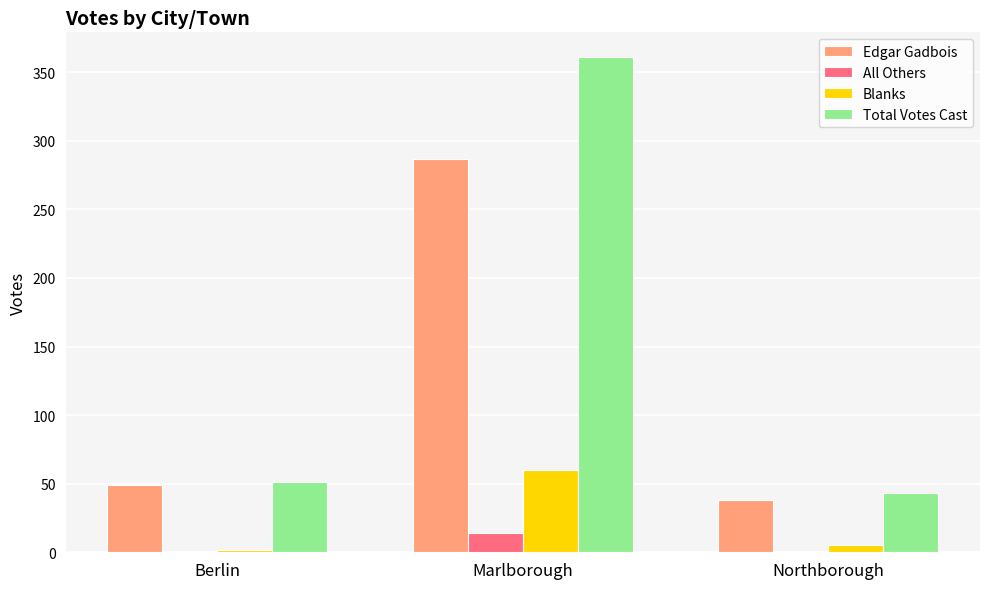

What is the sum of all Total Votes Cast values?

455